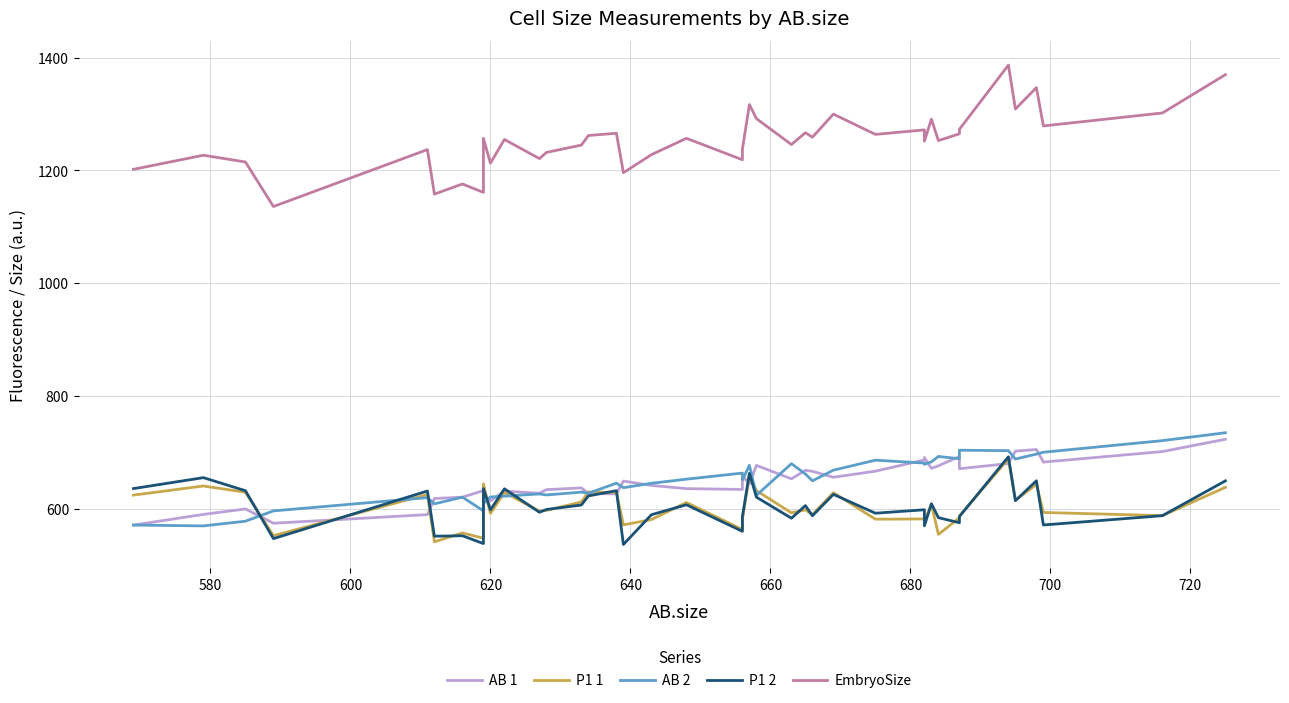

Reading left to right, what are all the values shown in this chart?

AB 1: 570.6	589.6	599.2	573.9	589.2	617.8	620.1	631.9	626.1	613.6	630.8	627.1	633.5	636.6	626.7	626.0	648.8	641.0	635.3	633.9	657.9	643.9	676.6	652.7	667.8	666.1	655.5	666.3	686.2	690.5	671.2	675.9	692.2	670.7	679.8	701.9	704.7	682.4	701.1	722.9
P1 1: 623.8	640.0	628.9	551.8	624.9	540.9	556.7	547.3	643.7	591.2	628.5	595.4	596.7	611.6	629.3	628.7	571.0	580.4	610.7	562.7	580.7	658.6	631.8	592.4	597.6	589.2	628.1	581.1	581.5	577.6	607.2	554.1	583.6	586.8	688.2	614.7	642.9	593.0	587.4	637.6
AB 2: 570.6	569.2	577.5	595.8	619.4	608.3	620.2	595.9	609.0	620.5	621.9	625.9	624.1	629.1	627.1	645.0	637.0	644.8	652.1	662.9	651.0	676.6	623.4	679.6	661.3	649.2	668.1	685.8	680.7	678.5	682.9	692.4	688.4	703.5	702.7	687.8	696.6	699.9	720.5	734.5
P1 2: 635.4	654.8	631.6	546.6	631.1	550.9	551.7	537.8	635.4	597.6	635.0	593.4	598.3	606.3	622.4	631.7	536.2	589.0	606.7	559.5	585.8	662.5	620.2	582.8	605.2	587.2	625.1	591.7	597.8	569.3	608.5	583.8	574.8	585.8	691.9	613.9	649.3	570.8	587.3	649.1
EmbryoSize: 1202.0	1227.0	1215.0	1136.0	1237.0	1158.0	1176.0	1161.0	1257.0	1213.0	1255.0	1221.0	1232.0	1245.0	1262.0	1266.0	1196.0	1228.0	1257.0	1219.0	1238.0	1317.0	1292.0	1246.0	1267.0	1259.0	1300.0	1264.0	1272.0	1252.0	1291.0	1253.0	1265.0	1273.0	1387.0	1309.0	1347.0	1279.0	1302.0	1370.0